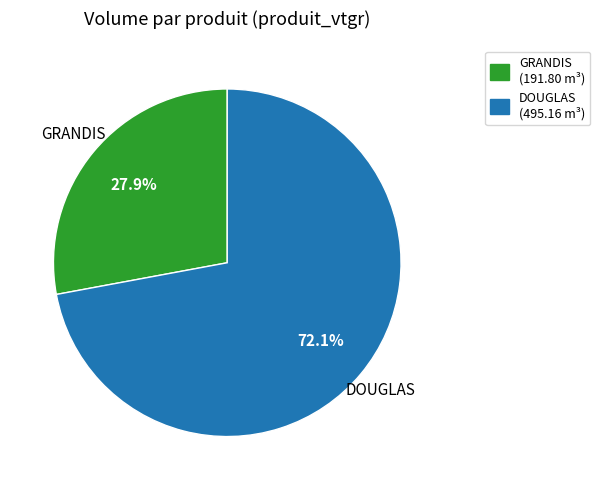

Combined, what portion of the pie is GRANDIS (191.80 m³) and DOUGLAS (495.16 m³)?

100.0%